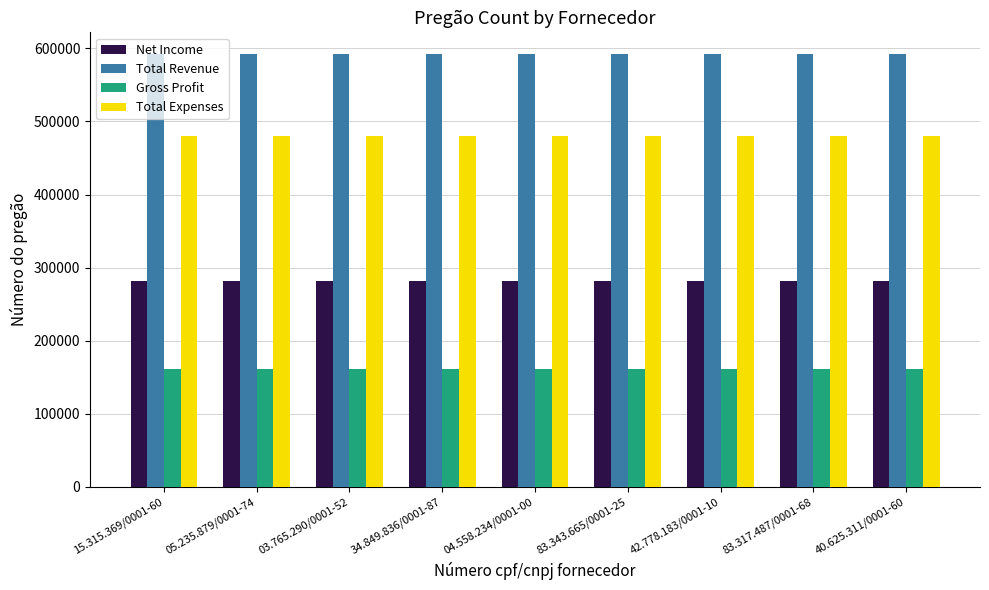

At 34.849.836/0001-87, list the series in order from largest to smallest.

Total Revenue, Total Expenses, Net Income, Gross Profit